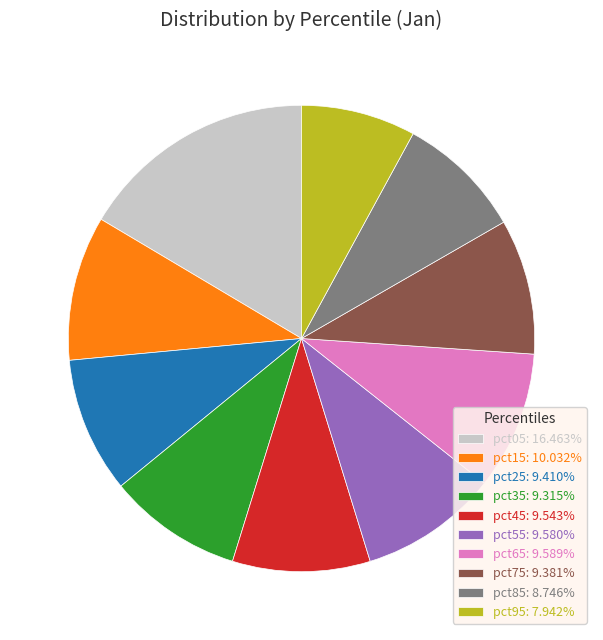

Combined, do pct75: 9.381% and pct45: 9.543% account for over 50%?

No